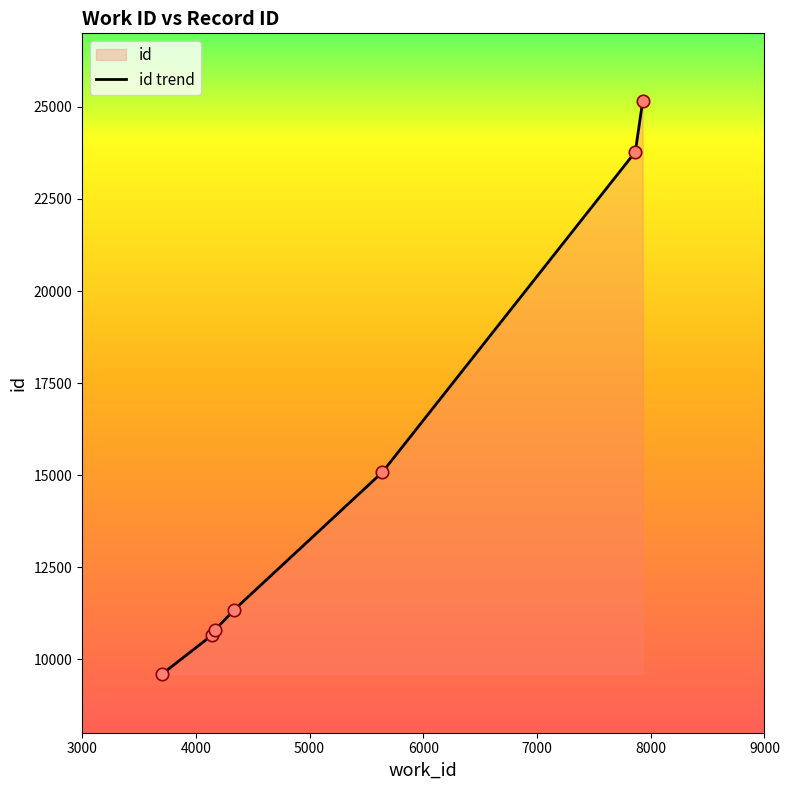

What is the minimum value shown in the chart?

9585